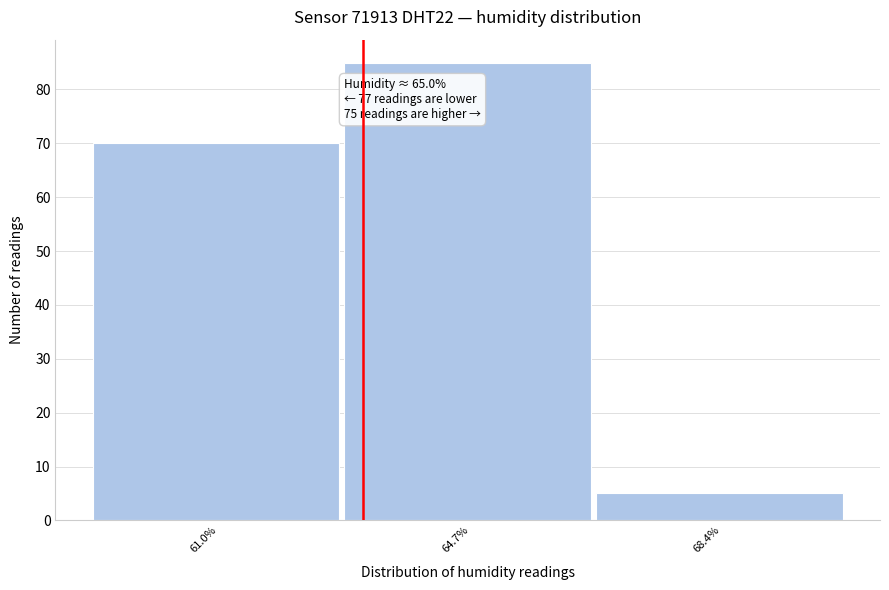

Reading right to left, extract all data points from this chart.

5	85	70